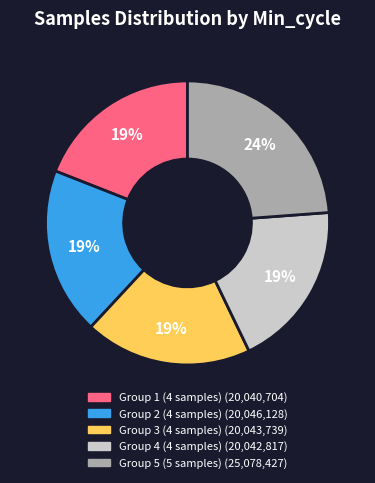

Is there a majority slice in this chart?

No